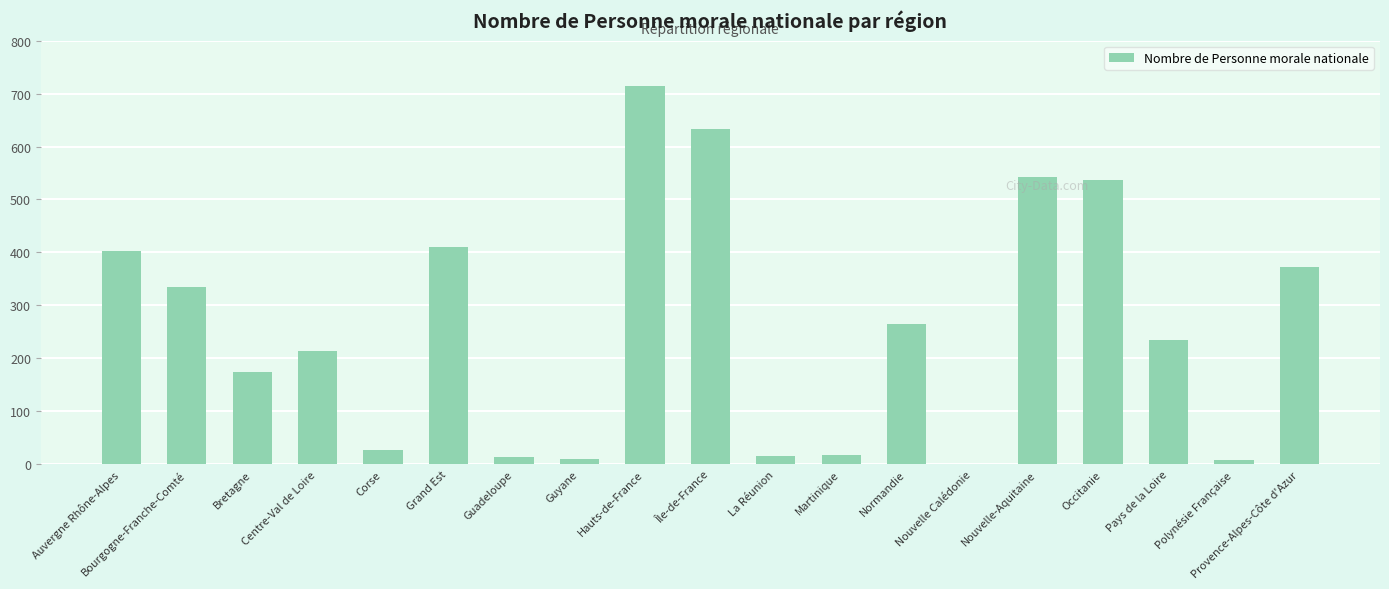

Which label corresponds to the largest value in the chart?

Hauts-de-France